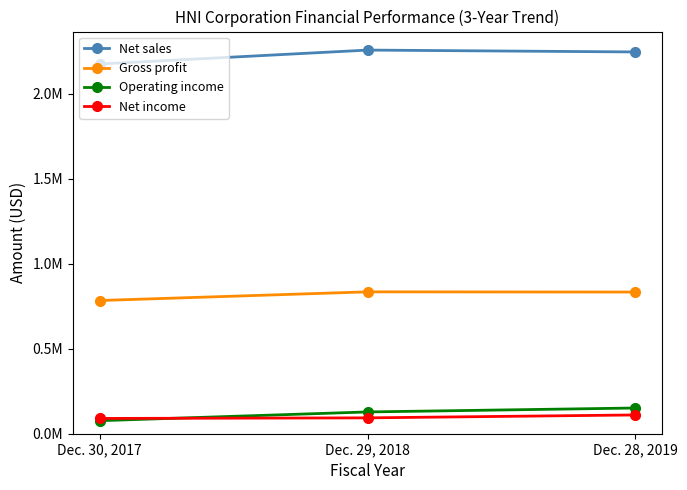

What are all the series names shown in the legend?

Net sales, Gross profit, Operating income, Net income